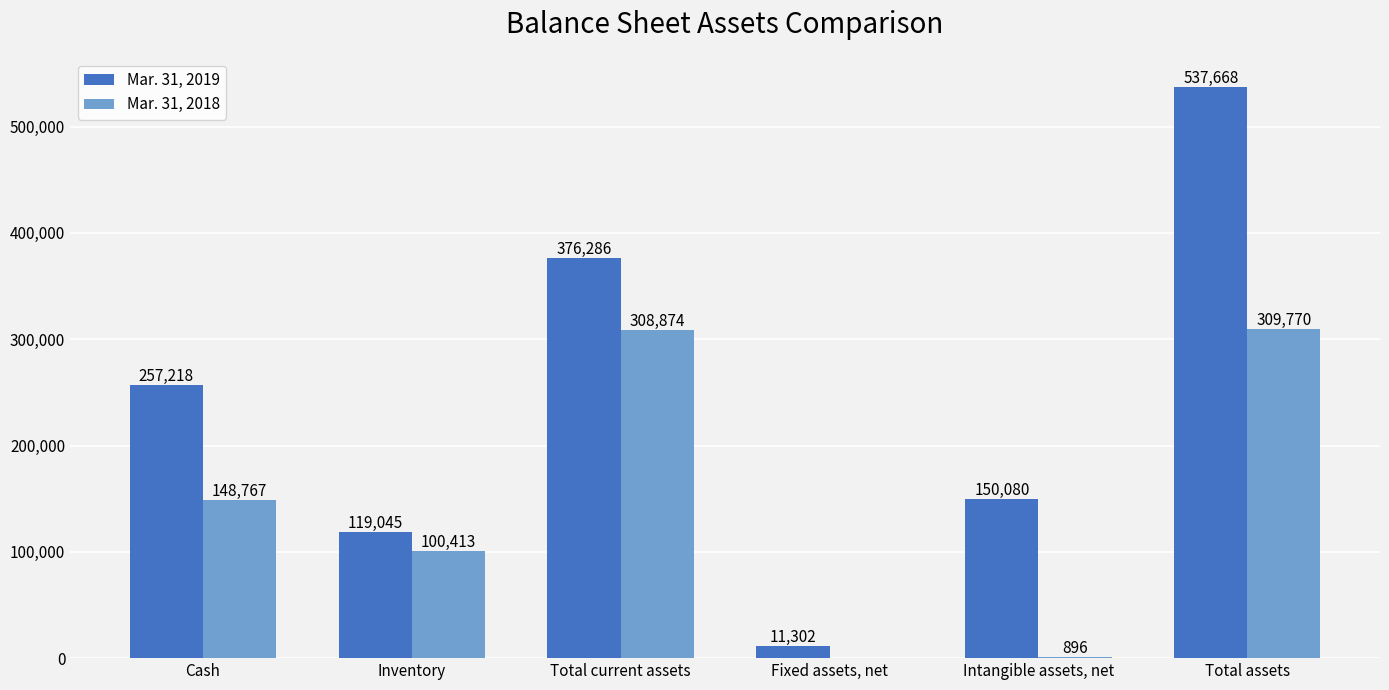

What is the highest value of the Mar. 31, 2018 series?

309770